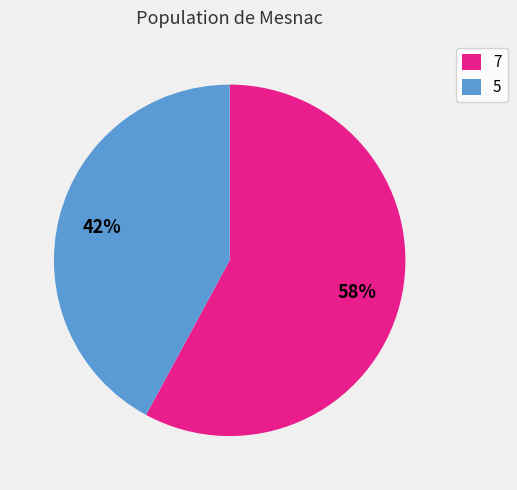

How many slices are in this pie chart?

2